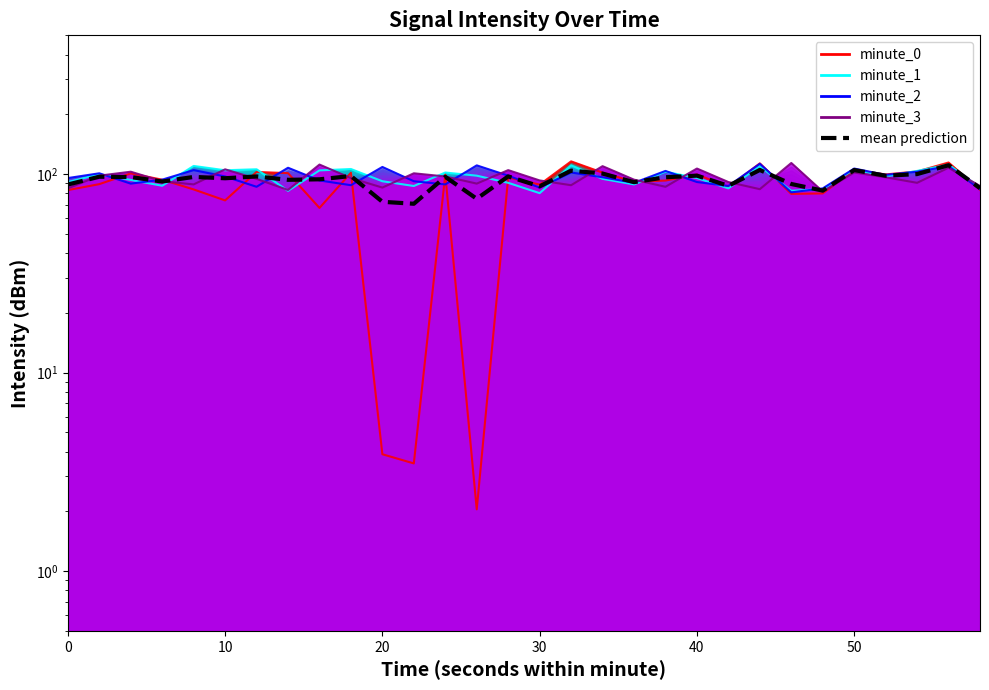

In mean prediction, how many points are higher than both neighbors (excluding endpoints)?

11